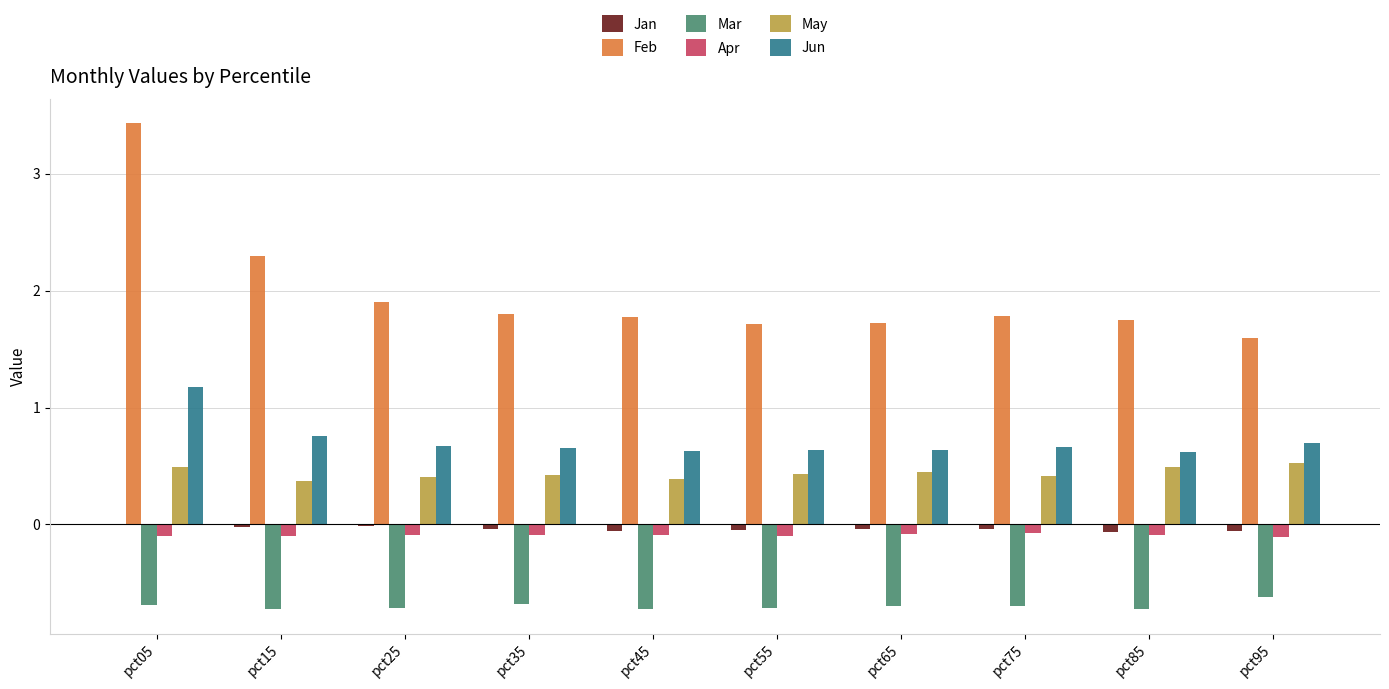

At which category does the chart reach its peak across all series?

pct05